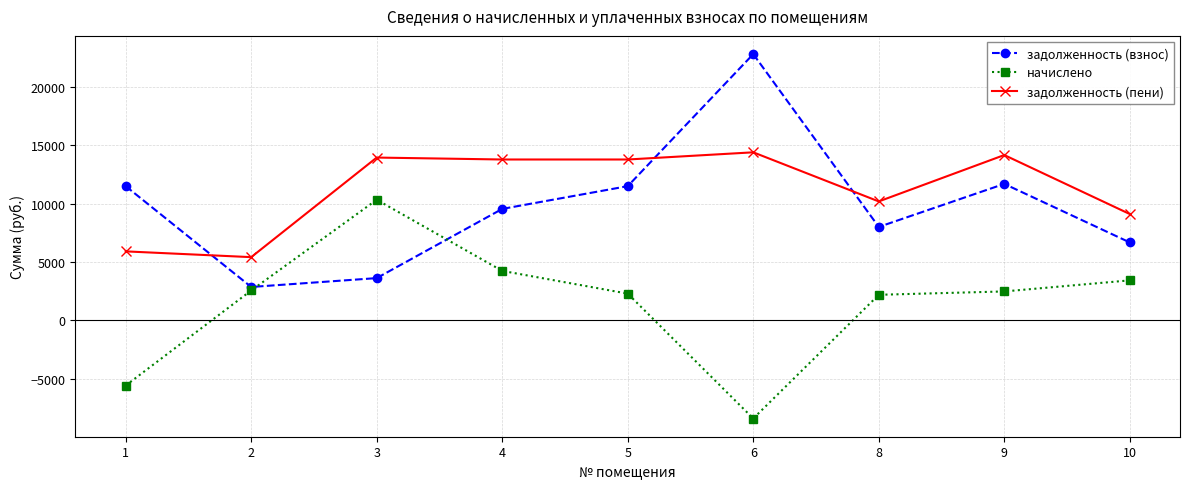

Which series ends up on top after the final intersection of задолженность (взнос) and начислено?

задолженность (взнос)